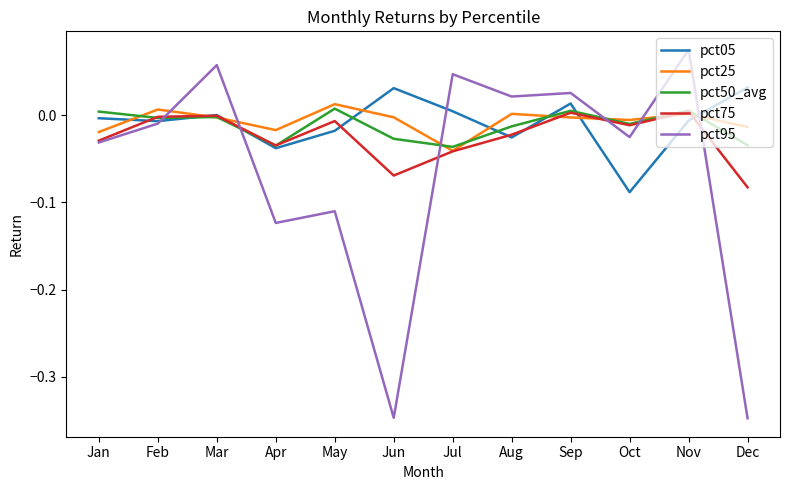

Is it true that pct95 equals -0.0 at Feb?

True